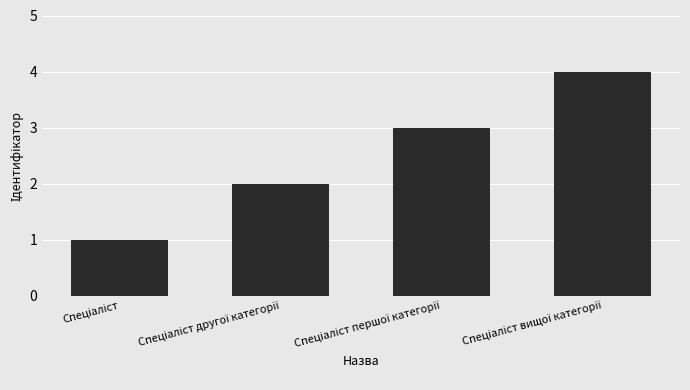

What is the difference between the maximum and minimum values?

3